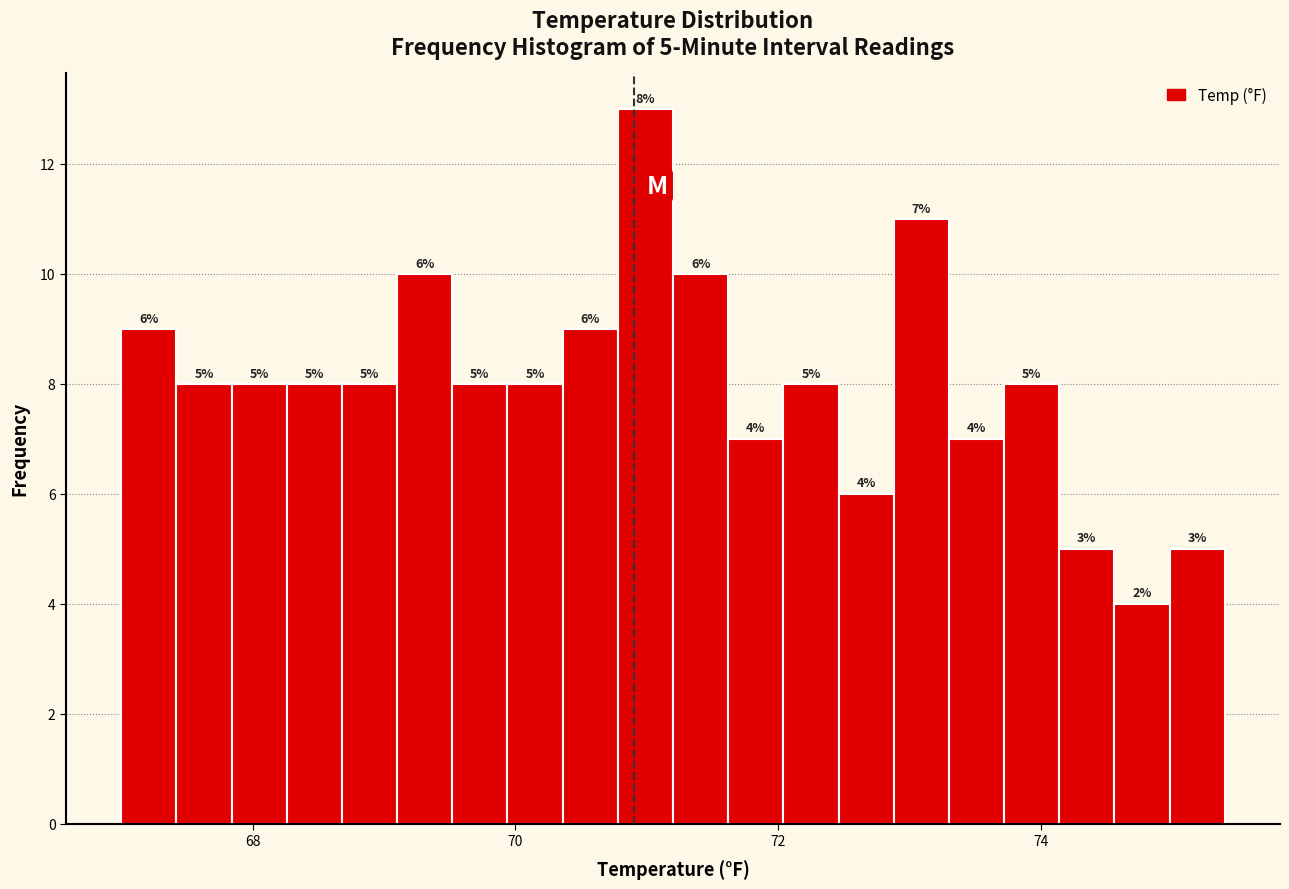

Read against the x-axis, roughly where is the centre of the tallest bar?

71.0